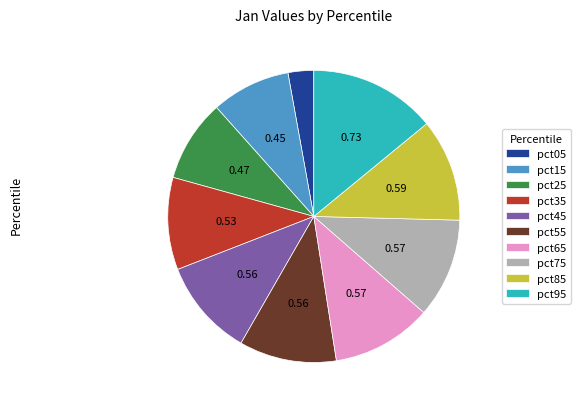

Which has a higher value, pct25 or pct45?

pct45